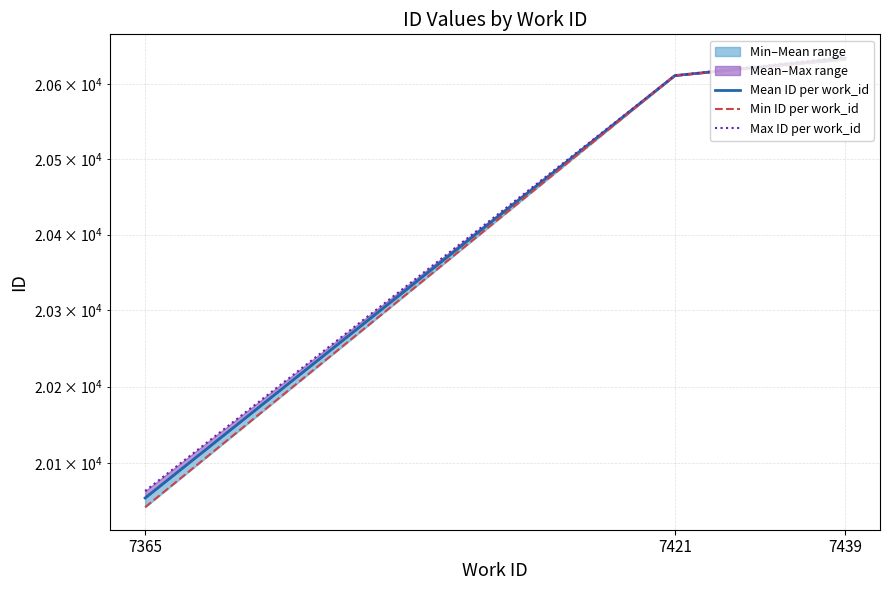

Rank the series at 7439 from highest to lowest value.

Max ID per work_id, Mean ID per work_id, Min ID per work_id